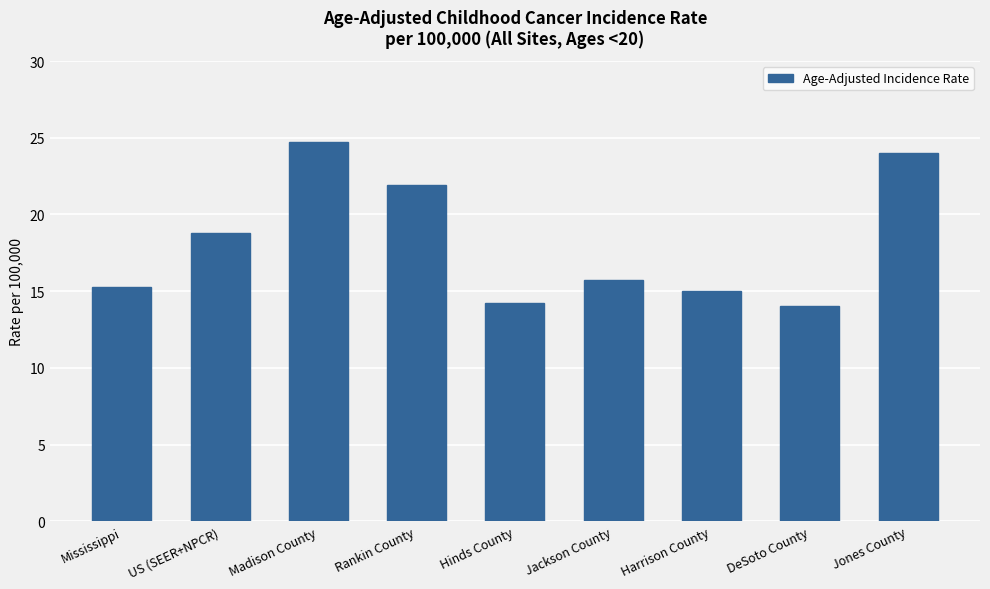

How many distinct data groups are displayed?

1